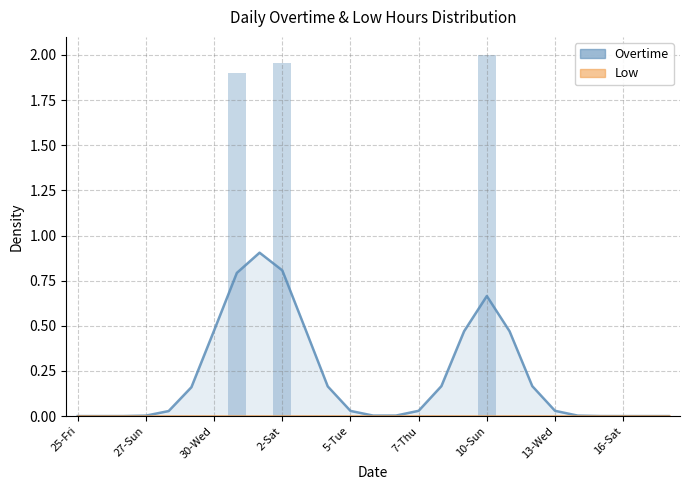

What are all the series names shown in the legend?

Overtime, Low